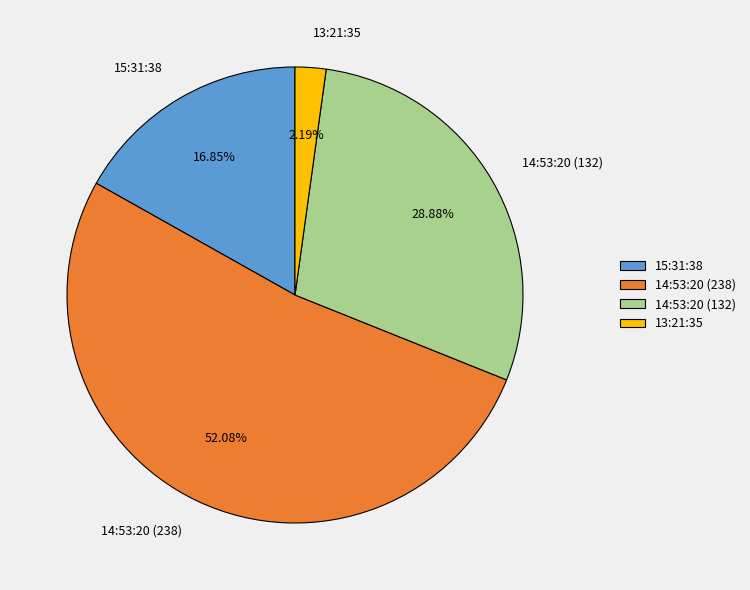

The 15:31:38 slice represents 28% of the pie. True or false?

False